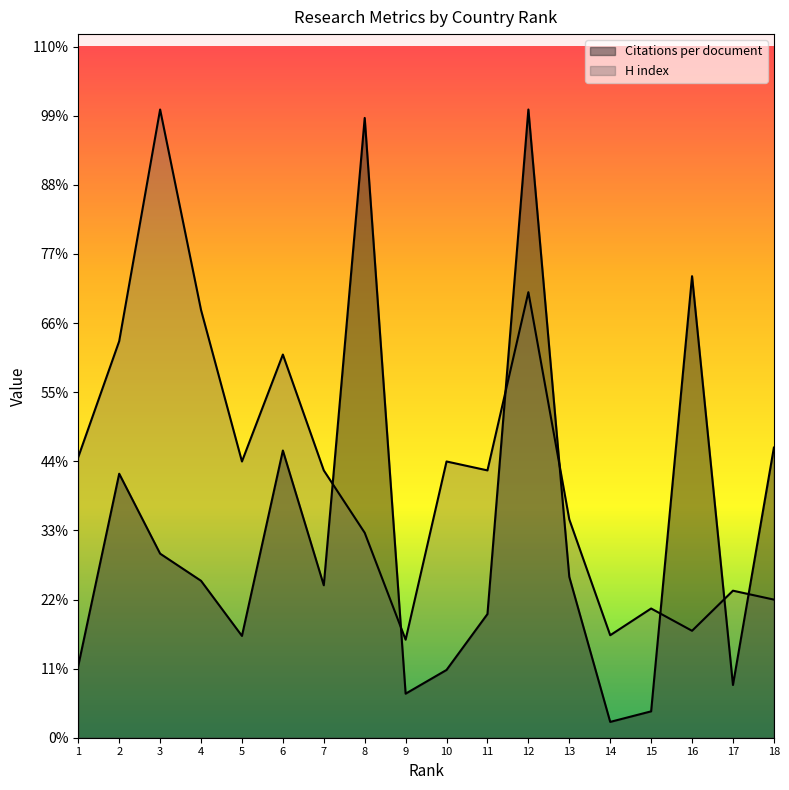

Which series has the largest total across all categories?

H index